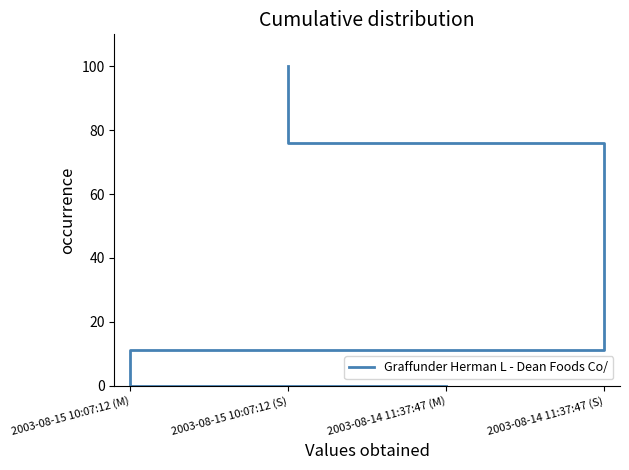

How many series are shown in this chart?

1